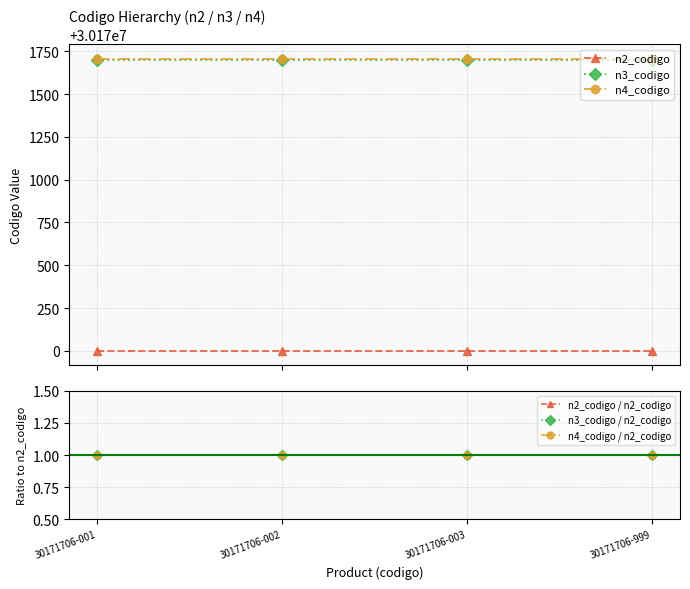

Does the chart display data point markers on the line(s)?

Yes